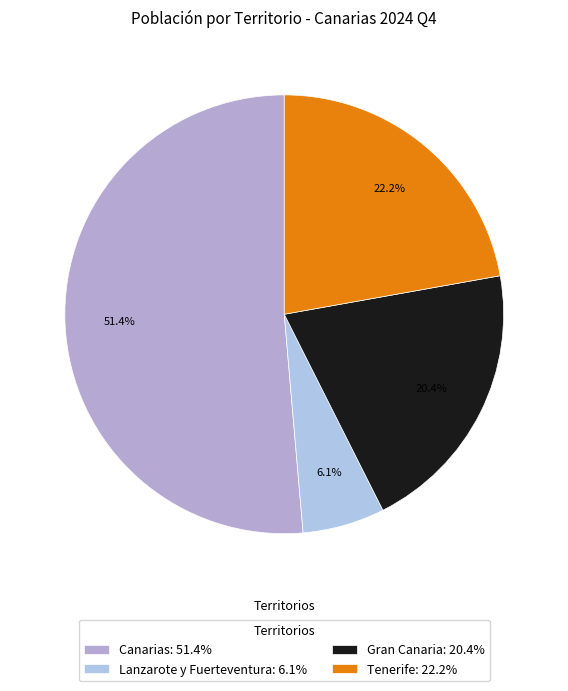

Rank the categories by value from highest to lowest.

Canarias, Tenerife, Gran Canaria, Lanzarote y Fuerteventura